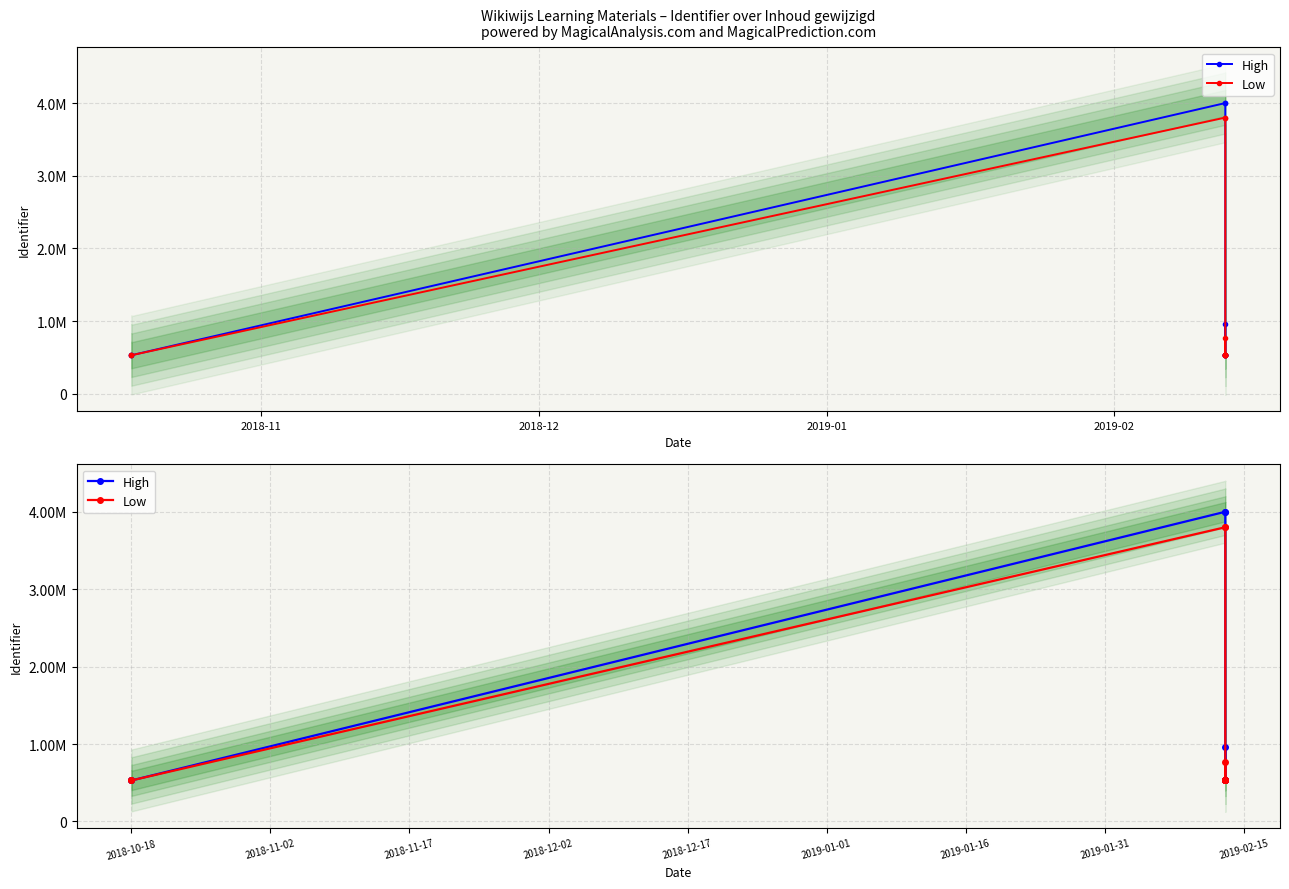

List the series in order of their peak value, highest first.

High, Low